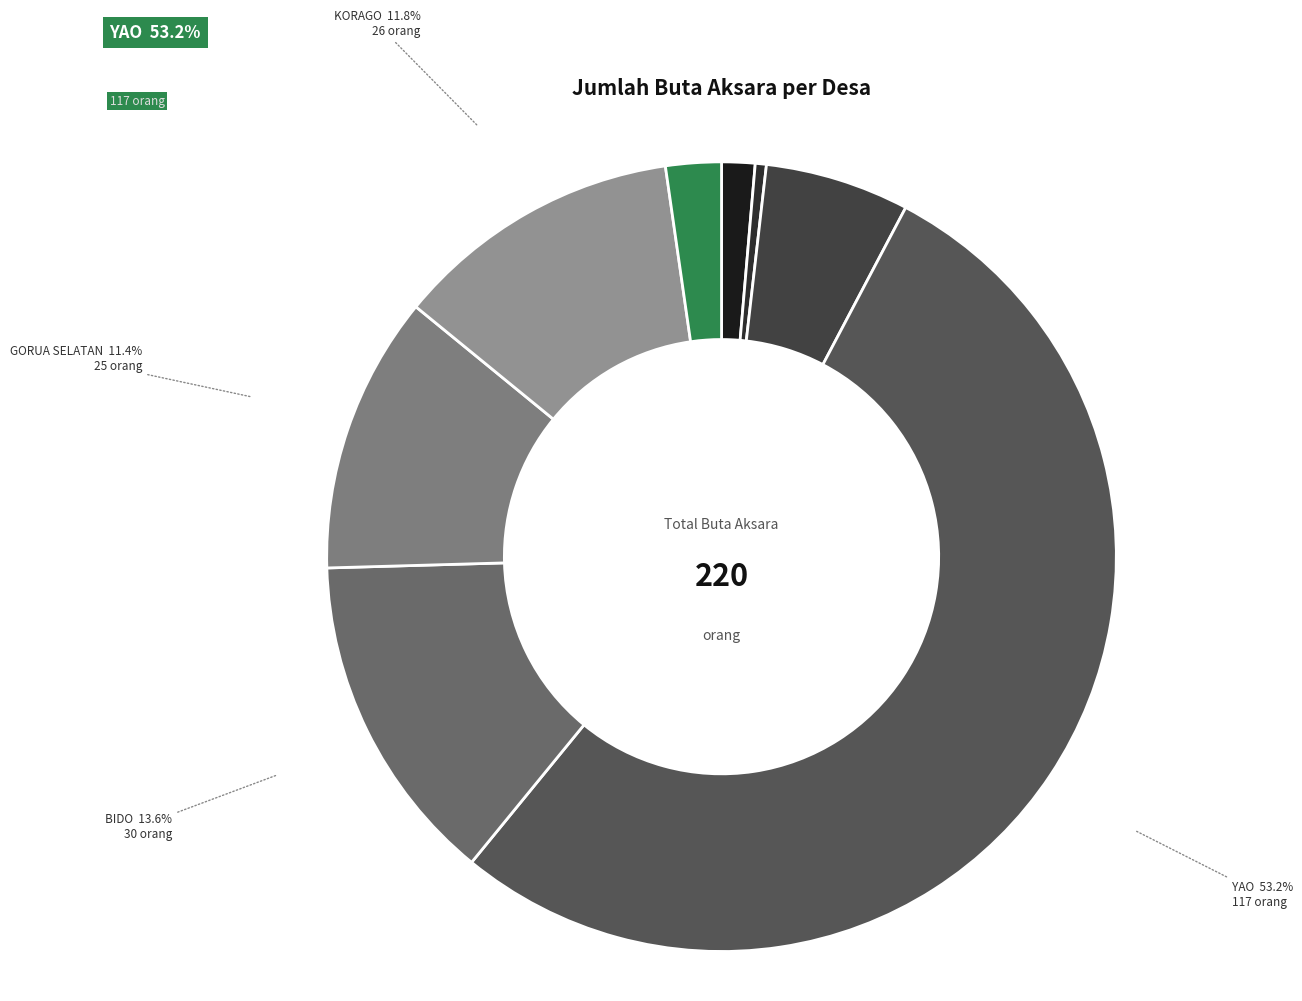

Which category accounts for the majority?

YAO